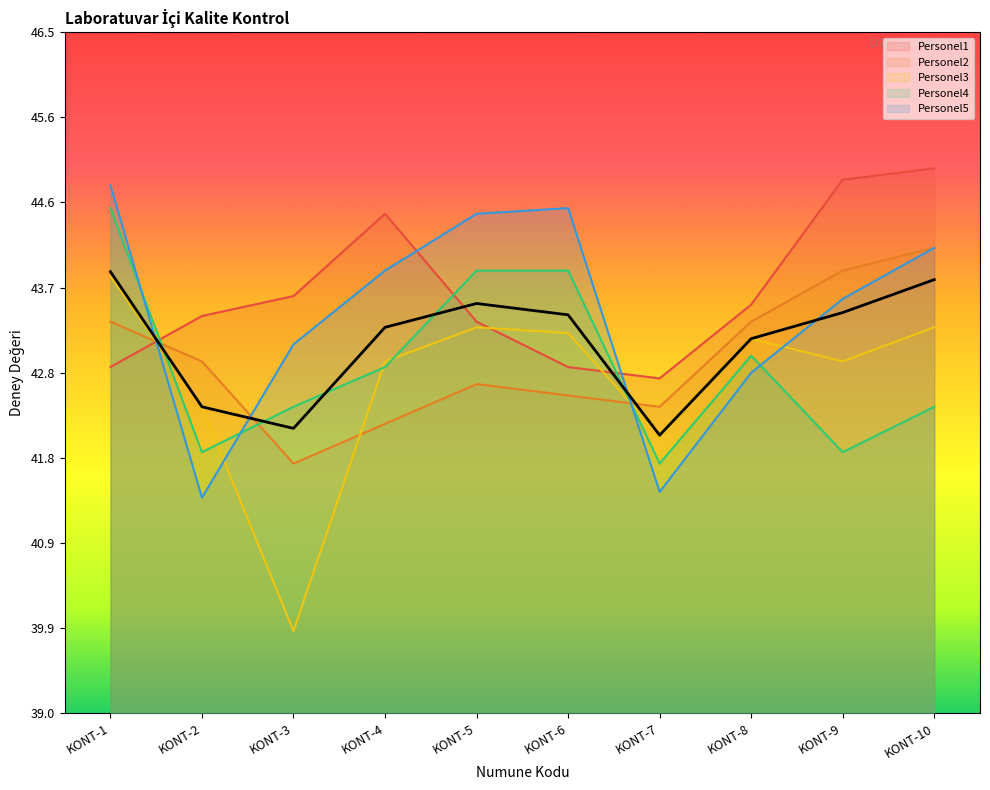

Reading left to right, extract all data points from this chart.

Personel1: KONT-1=42.8	KONT-2=43.4	KONT-3=43.6	KONT-4=44.5	KONT-5=43.3	KONT-6=42.8	KONT-7=42.7	KONT-8=43.5	KONT-9=44.9	KONT-10=45.0
Personel2: KONT-1=43.3	KONT-2=42.9	KONT-3=41.8	KONT-4=42.2	KONT-5=42.6	KONT-6=42.5	KONT-7=42.4	KONT-8=43.3	KONT-9=43.9	KONT-10=44.1
Personel3: KONT-1=43.8	KONT-2=42.4	KONT-3=39.9	KONT-4=42.9	KONT-5=43.2	KONT-6=43.2	KONT-7=42.1	KONT-8=43.1	KONT-9=42.9	KONT-10=43.2
Personel4: KONT-1=44.6	KONT-2=41.9	KONT-3=42.4	KONT-4=42.8	KONT-5=43.9	KONT-6=43.9	KONT-7=41.8	KONT-8=42.9	KONT-9=41.9	KONT-10=42.4
Personel5: KONT-1=44.8	KONT-2=41.4	KONT-3=43.1	KONT-4=43.9	KONT-5=44.5	KONT-6=44.6	KONT-7=41.4	KONT-8=42.8	KONT-9=43.6	KONT-10=44.1